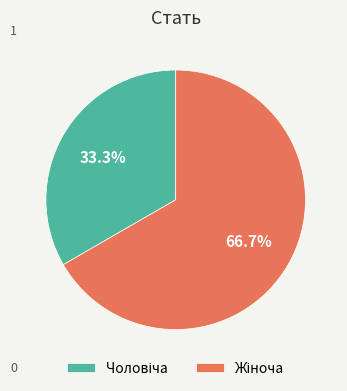

Is there a majority slice in this chart?

Yes